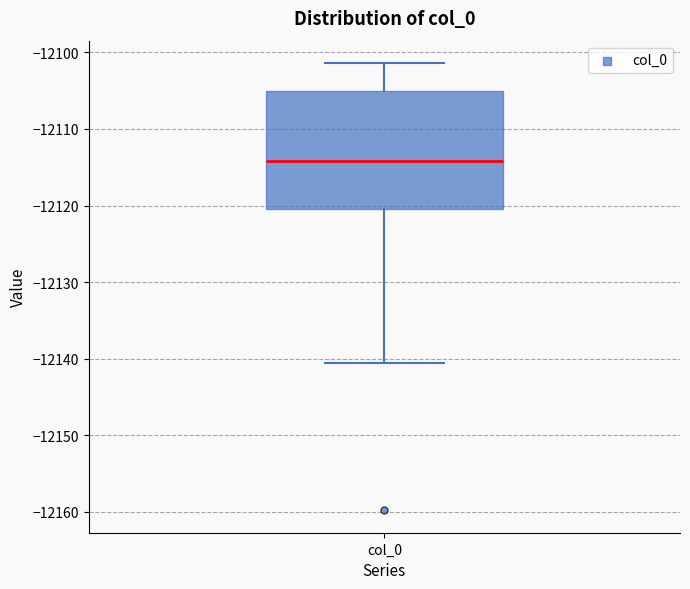

Where does the median line of the box for col_0 sit on the y-axis? The values are not printed on the chart, so give them approximately, as read against the axis.

-12114